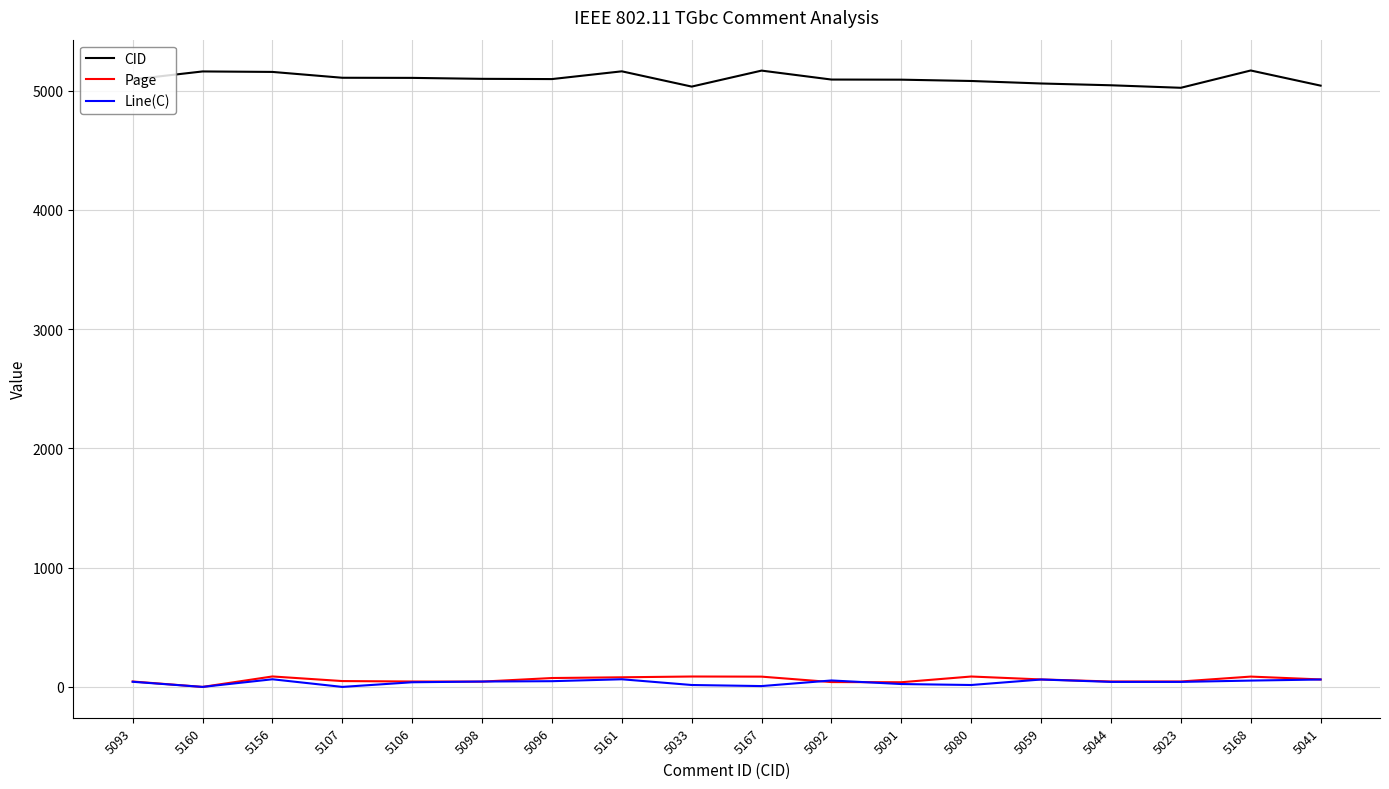

What is the difference between the highest and lowest values at 5044?

5002.0